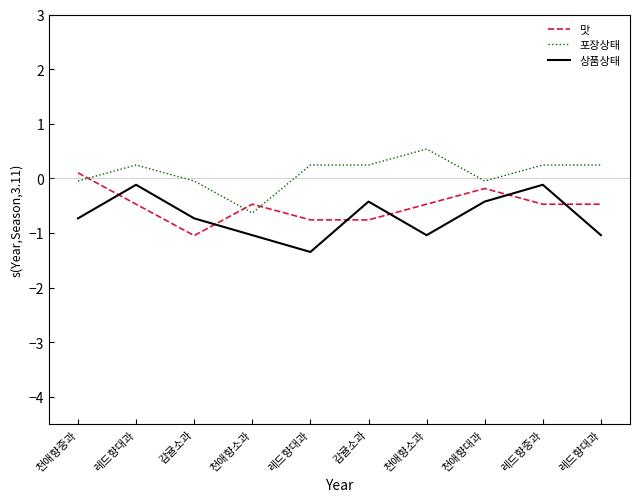

Which category has the lowest value in the 포장상태 series?

천애향소과